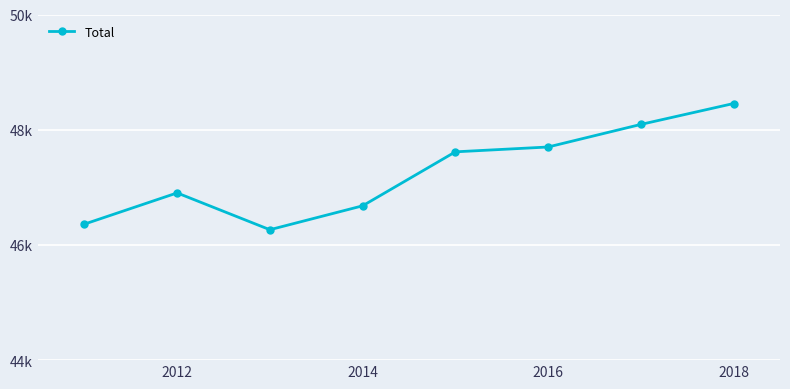

What is the value of the 3rd point from the left?

46264